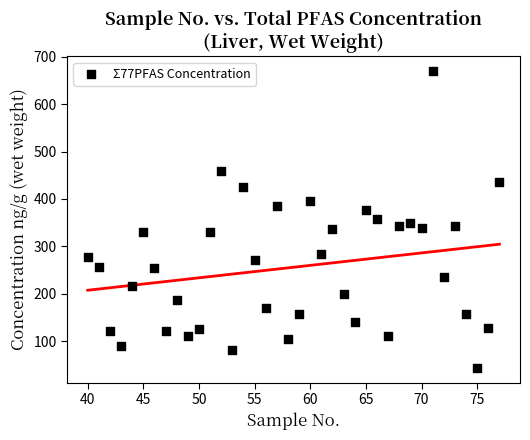

What is the range of X values (max minus min)?

37.0